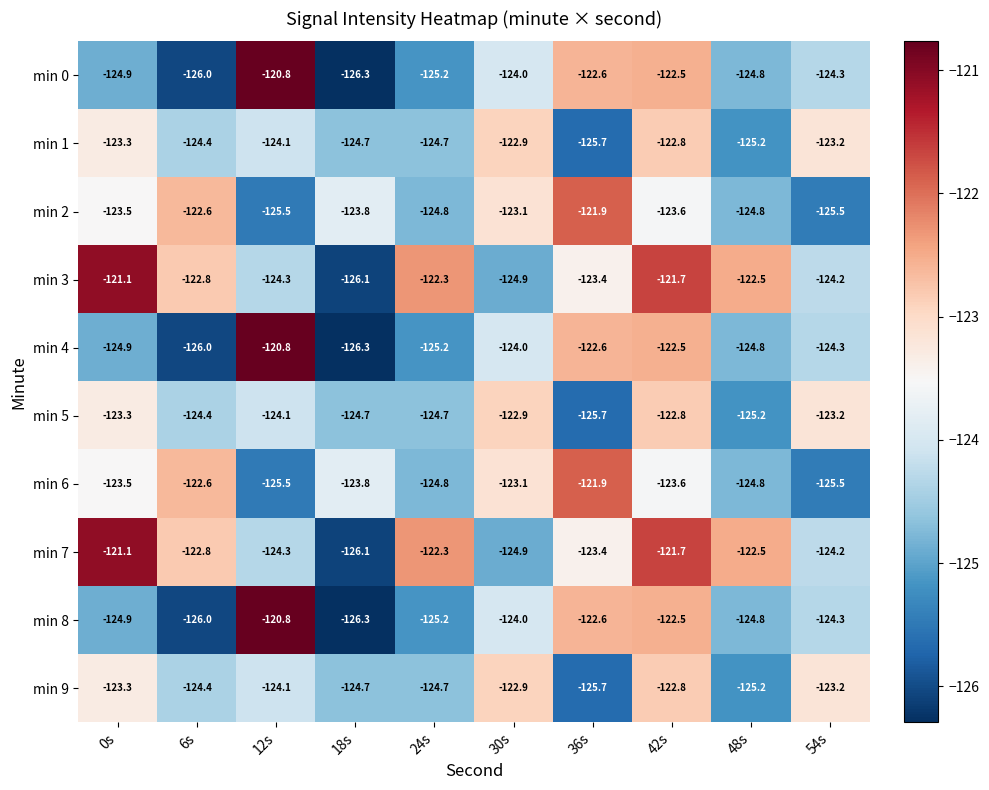

The min 1 series shows -124.7 at 24s. True or false?

True